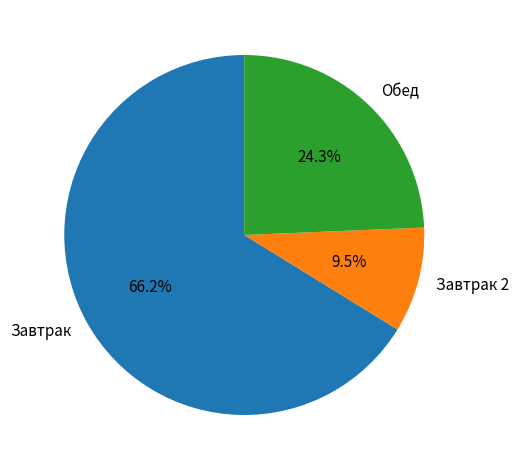

To the nearest percent, what portion does Обед represent?

24%